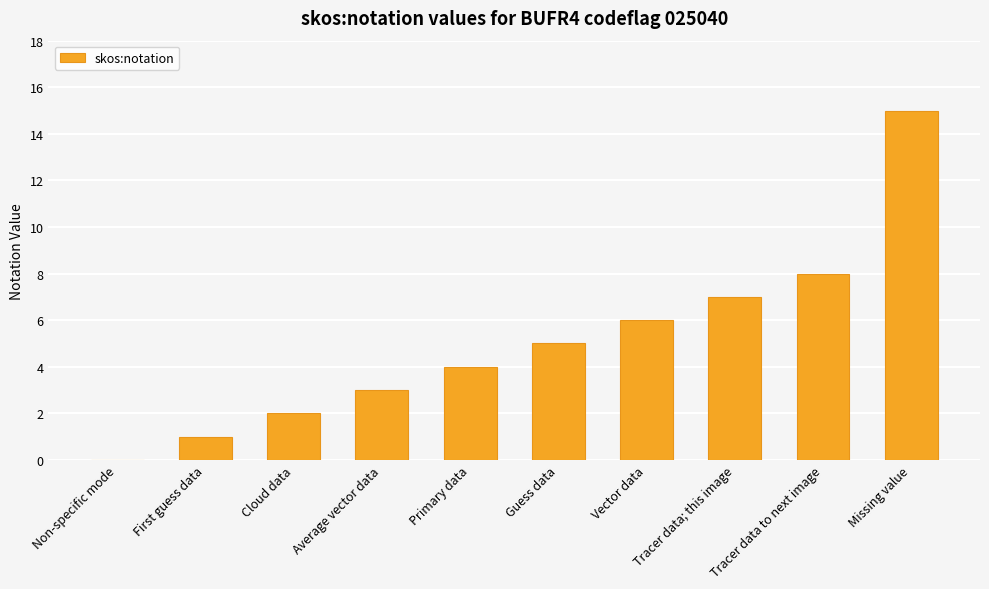

How many data points does each series have?

10